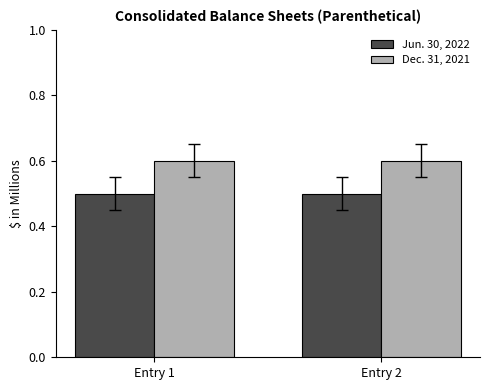

Is the value of Dec. 31, 2021 at Entry 2 greater than the value of Jun. 30, 2022 at Entry 1?

Yes